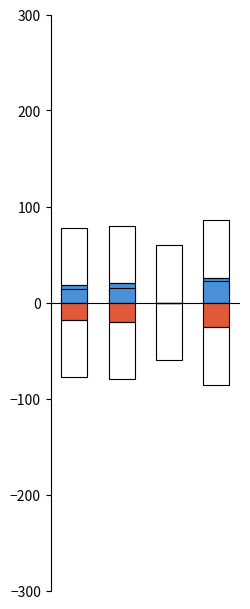

Is it true that Accesses_base equals 0 at 2?

True